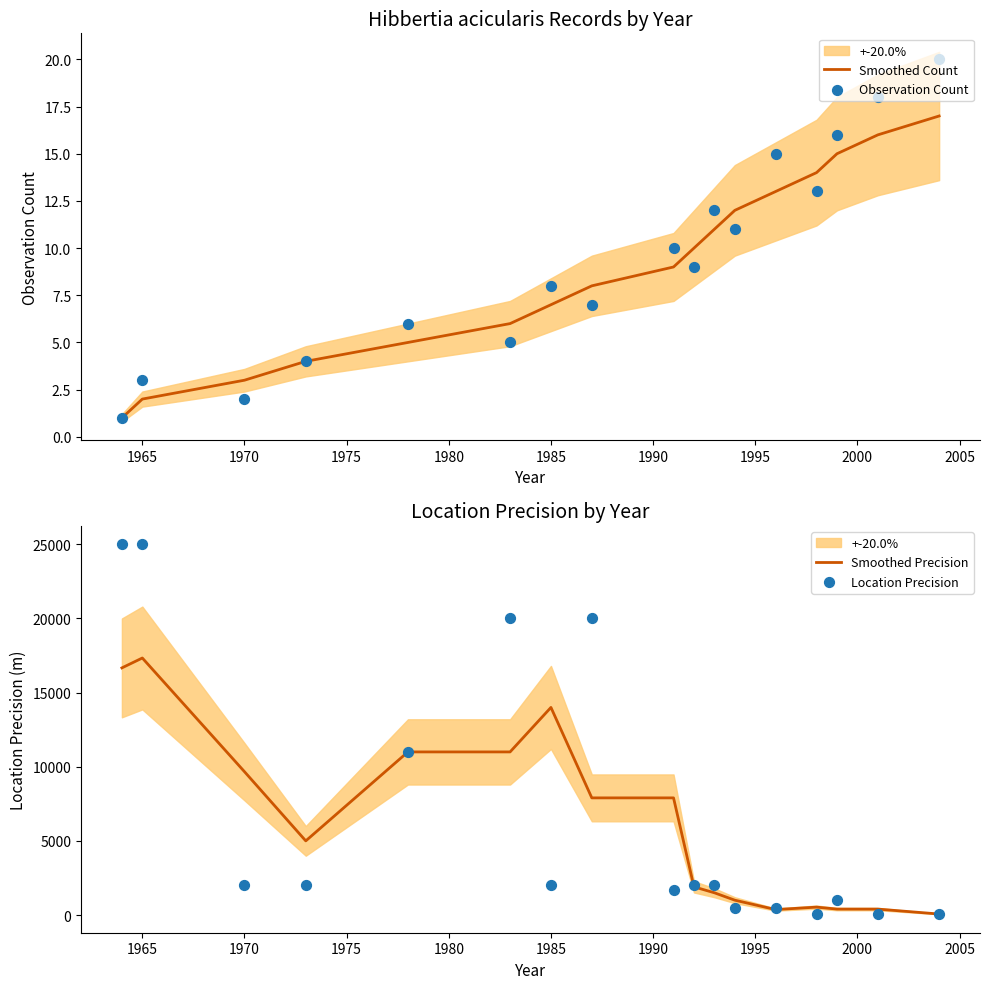

At how many categories does at least one series exceed 21606?

2